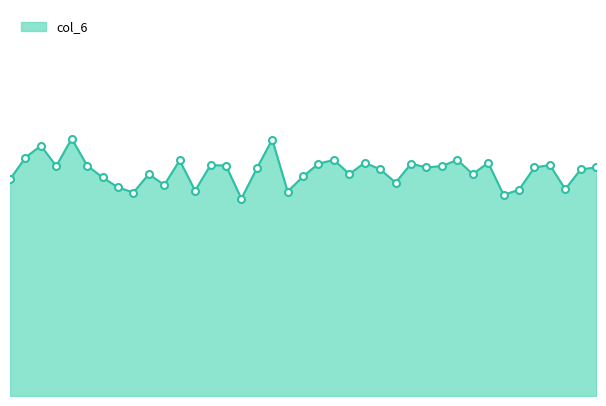

Does the chart display data point markers on the line(s)?

No